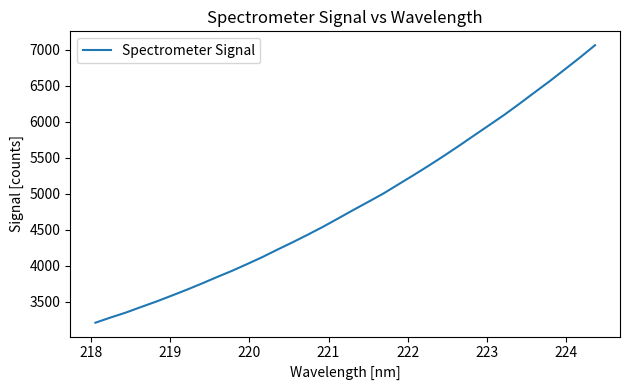

What is the greatest value displayed?

7060.1